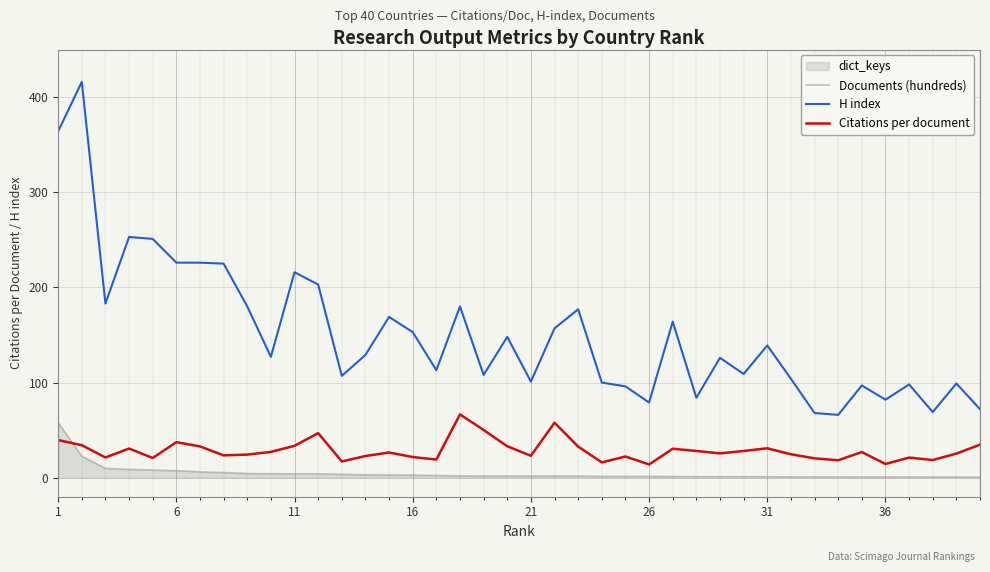

List the series in order of their peak value, highest first.

H index, Citations per document, Documents (hundreds)